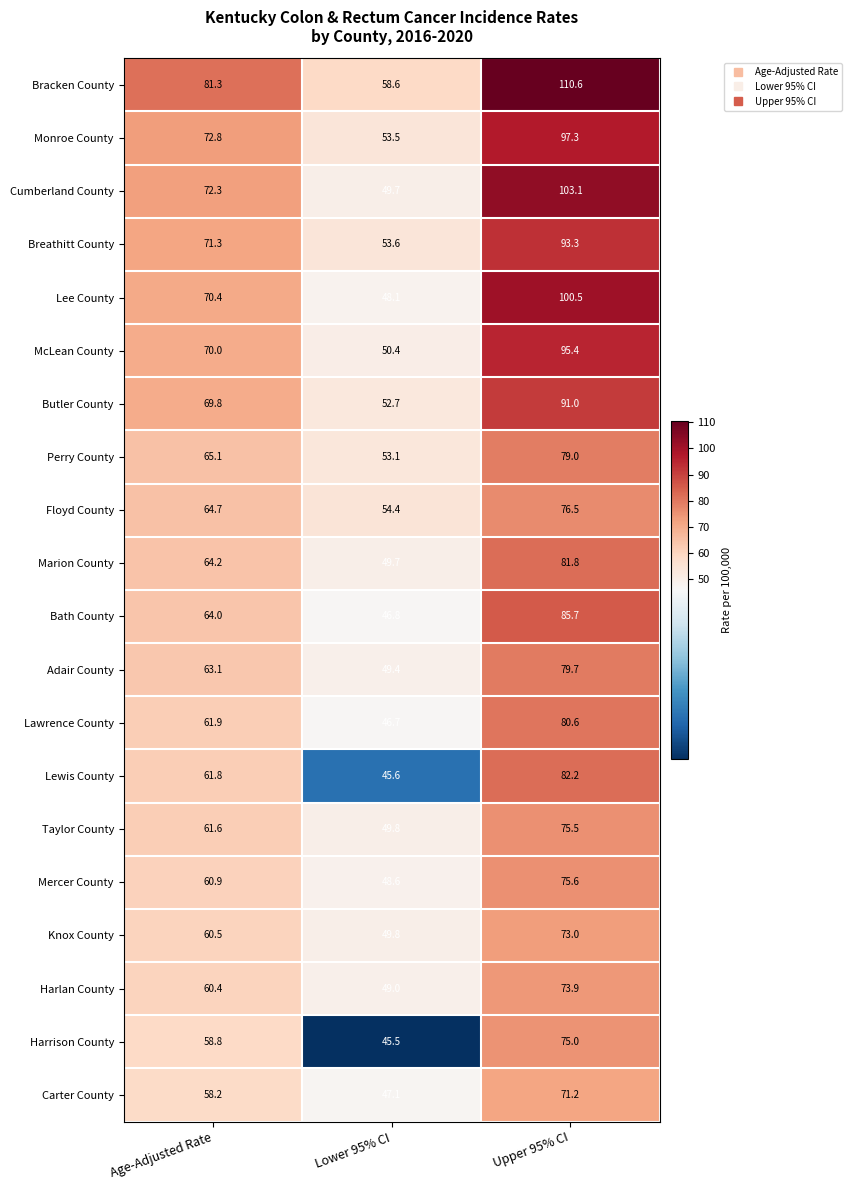

Is it true that McLean County equals 95.4 at Upper 95% CI?

True